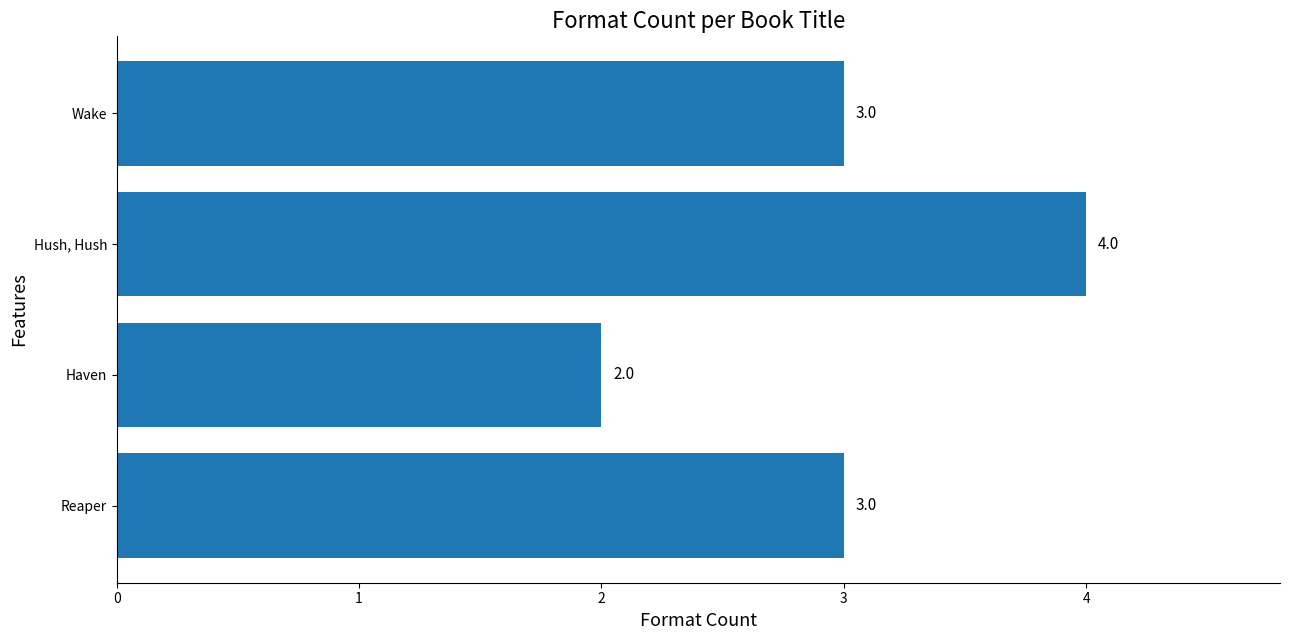

What is the average value?

3